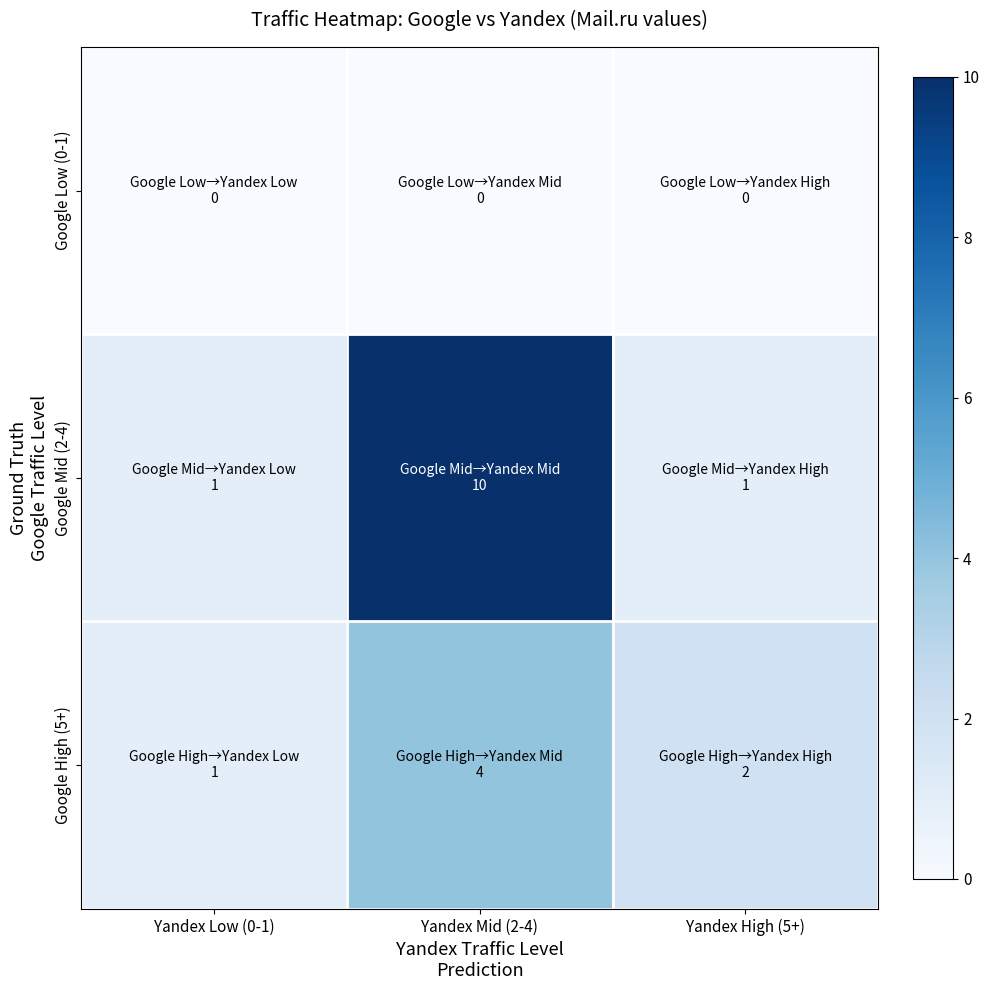

Between Yandex Low (0-1) and Yandex High (5+), which is larger?

Yandex Low (0-1)